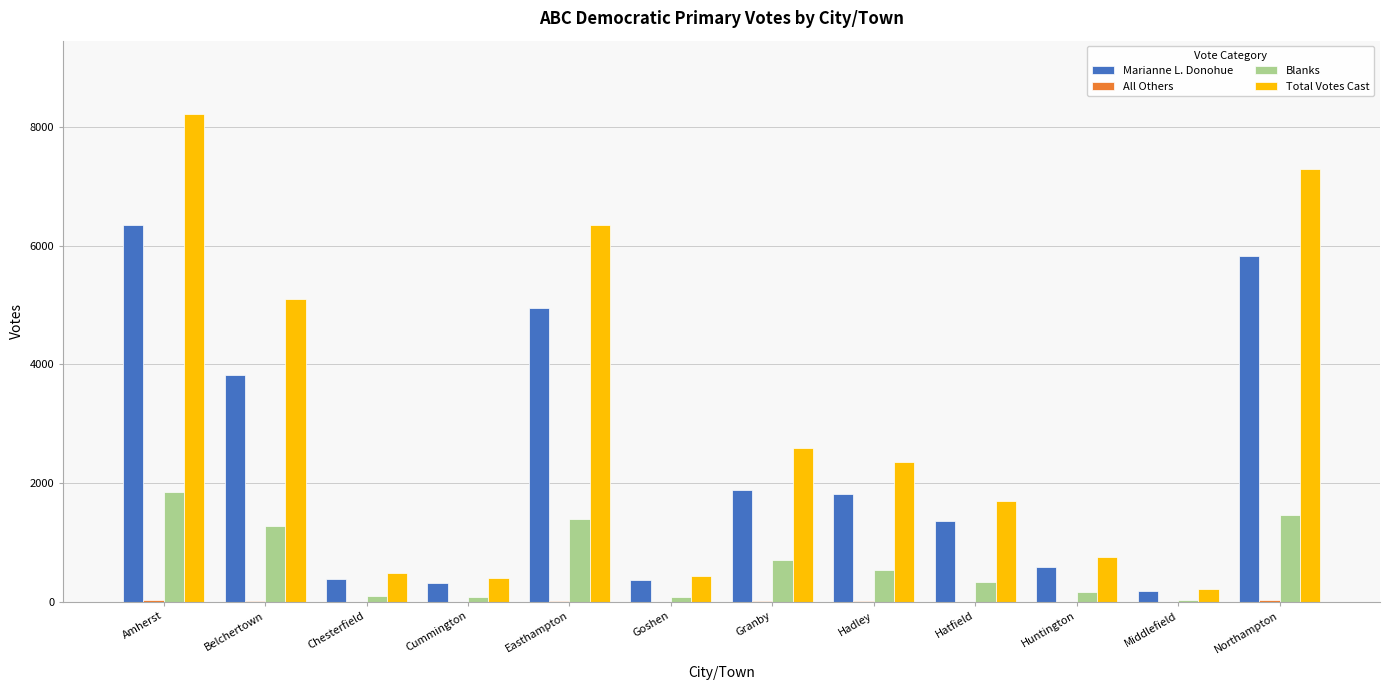

What is the sum of all Blanks values?

7986